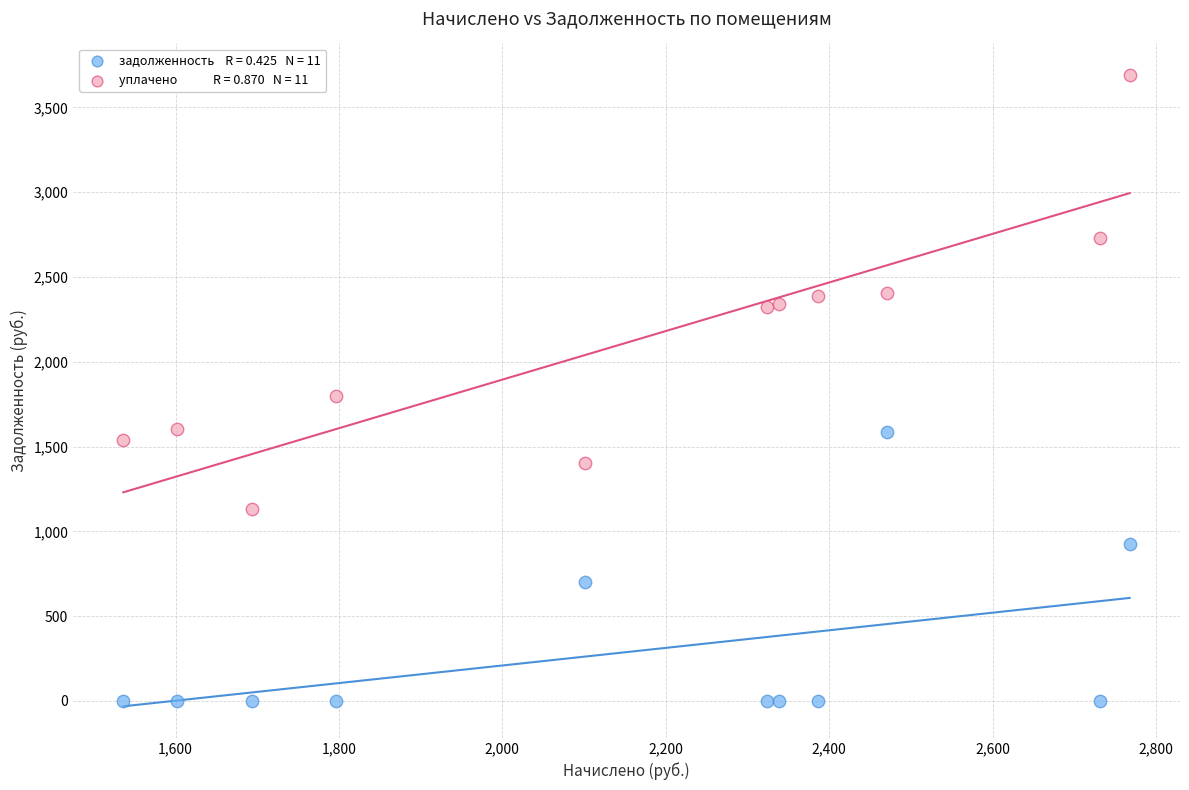

Across all series, what Y value is closest to 1845?

1796.2